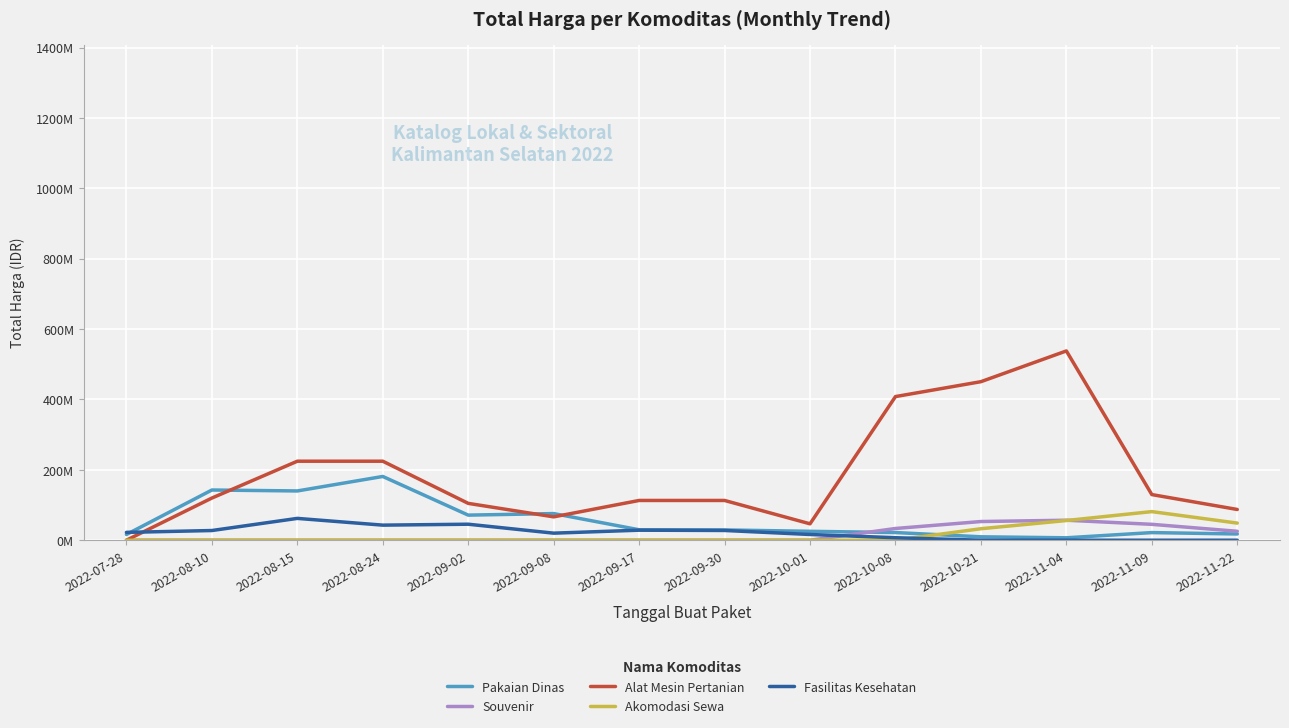

Does the chart have visible grid lines?

Yes